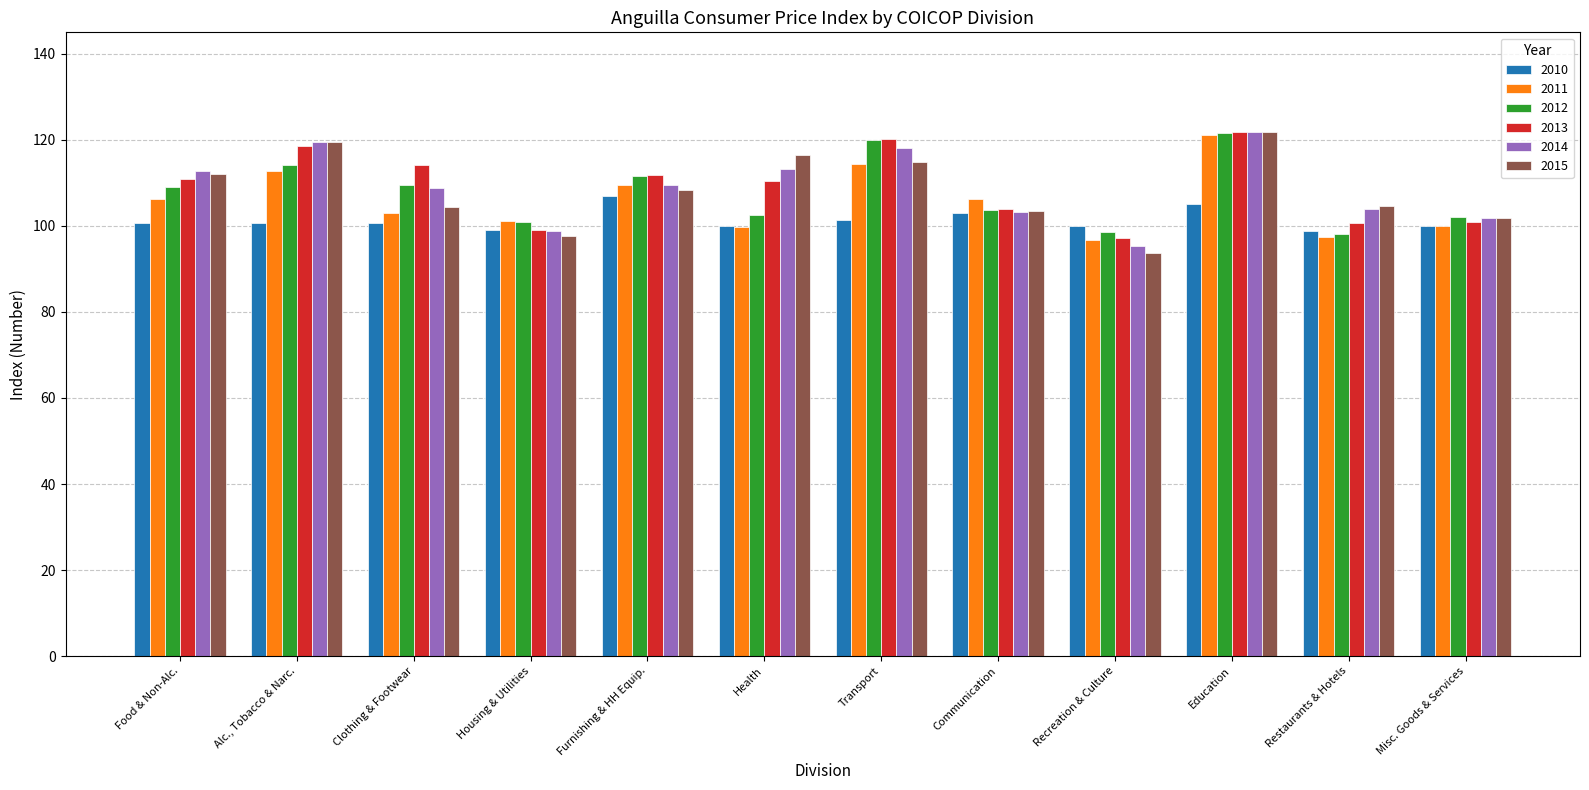

How many distinct data groups are displayed?

6